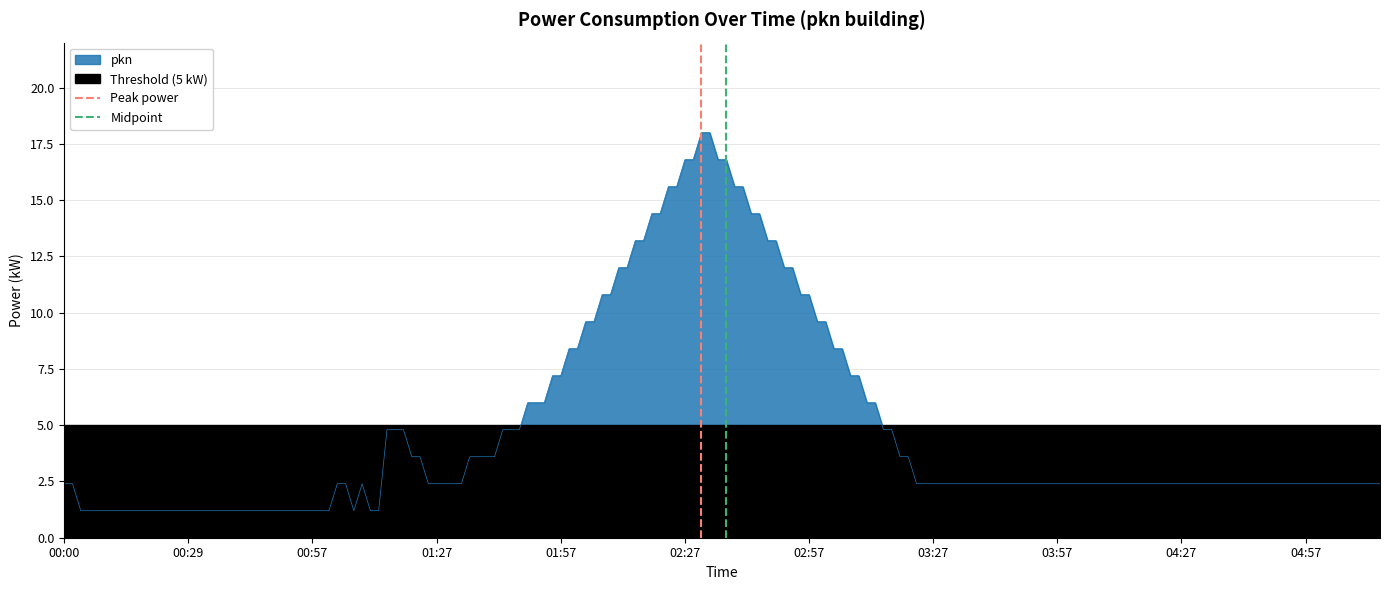

At which label does pkn first exceed 2?

00:00